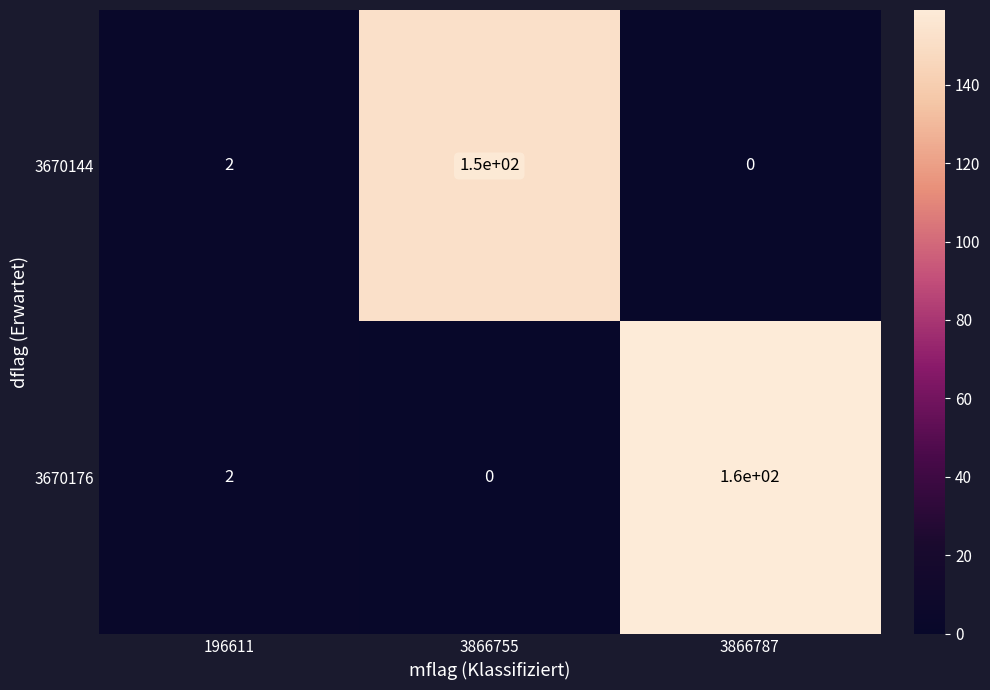

Reading right to left, transcribe all the data shown in this chart.

3670144: 3866787=0	3866755=150	196611=2
3670176: 3866787=160	3866755=0	196611=2